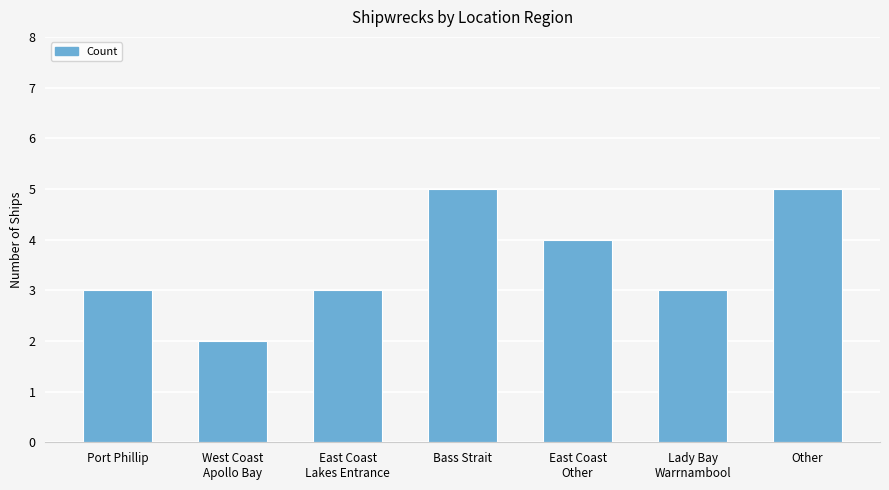

Read the value at Other.

5